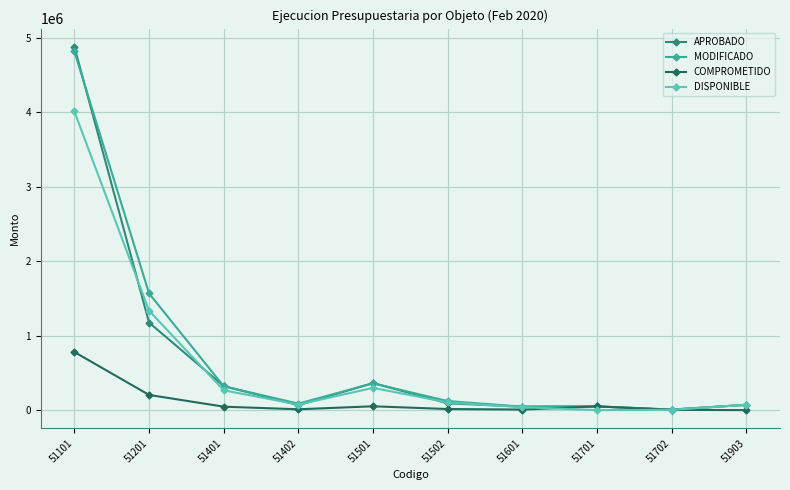

Where is the first local minimum for DISPONIBLE?

51402